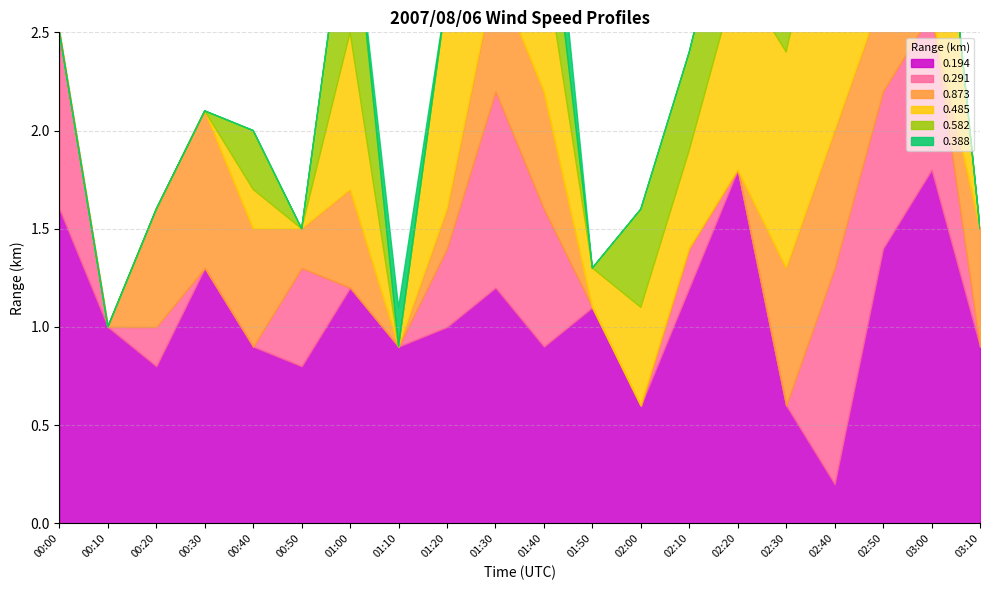

Between 01:00 and 02:10, which series saw the biggest shift?

0.873